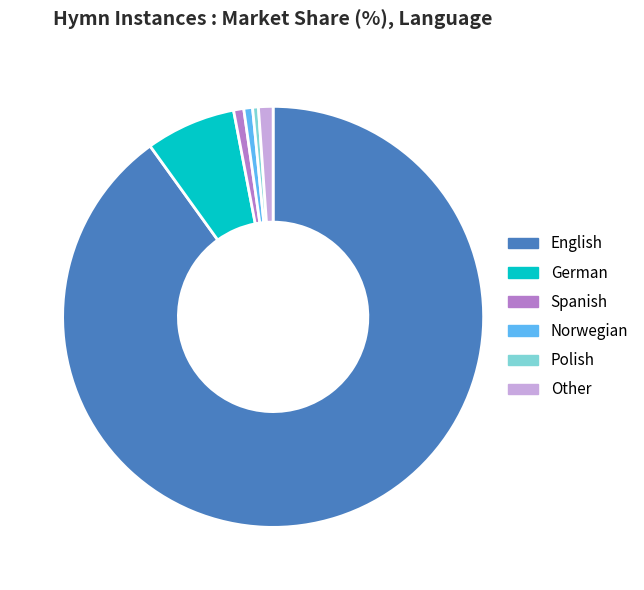

Is there a majority slice in this chart?

Yes